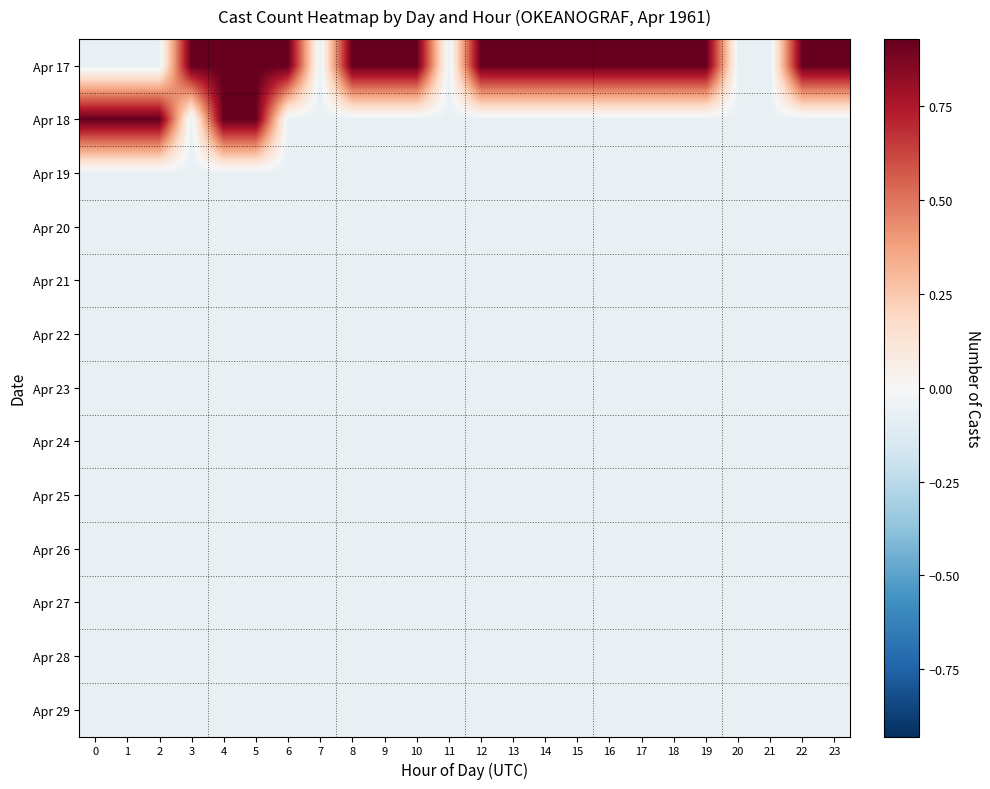

Reading left to right, list all the values displayed in this chart.

Apr 17: 0=-0.1	1=-0.1	2=-0.1	3=0.9	4=0.9	5=0.9	6=0.9	7=-0.1	8=0.9	9=0.9	10=0.9	11=-0.1	12=0.9	13=0.9	14=0.9	15=0.9	16=0.9	17=0.9	18=0.9	19=0.9	20=-0.1	21=-0.1	22=0.9	23=0.9
Apr 18: 0=0.9	1=0.9	2=0.9	3=-0.1	4=0.9	5=0.9	6=-0.1	7=-0.1	8=-0.1	9=-0.1	10=-0.1	11=-0.1	12=-0.1	13=-0.1	14=-0.1	15=-0.1	16=-0.1	17=-0.1	18=-0.1	19=-0.1	20=-0.1	21=-0.1	22=-0.1	23=-0.1
Apr 19: 0=-0.1	1=-0.1	2=-0.1	3=-0.1	4=-0.1	5=-0.1	6=-0.1	7=-0.1	8=-0.1	9=-0.1	10=-0.1	11=-0.1	12=-0.1	13=-0.1	14=-0.1	15=-0.1	16=-0.1	17=-0.1	18=-0.1	19=-0.1	20=-0.1	21=-0.1	22=-0.1	23=-0.1
Apr 20: 0=-0.1	1=-0.1	2=-0.1	3=-0.1	4=-0.1	5=-0.1	6=-0.1	7=-0.1	8=-0.1	9=-0.1	10=-0.1	11=-0.1	12=-0.1	13=-0.1	14=-0.1	15=-0.1	16=-0.1	17=-0.1	18=-0.1	19=-0.1	20=-0.1	21=-0.1	22=-0.1	23=-0.1
Apr 21: 0=-0.1	1=-0.1	2=-0.1	3=-0.1	4=-0.1	5=-0.1	6=-0.1	7=-0.1	8=-0.1	9=-0.1	10=-0.1	11=-0.1	12=-0.1	13=-0.1	14=-0.1	15=-0.1	16=-0.1	17=-0.1	18=-0.1	19=-0.1	20=-0.1	21=-0.1	22=-0.1	23=-0.1
Apr 22: 0=-0.1	1=-0.1	2=-0.1	3=-0.1	4=-0.1	5=-0.1	6=-0.1	7=-0.1	8=-0.1	9=-0.1	10=-0.1	11=-0.1	12=-0.1	13=-0.1	14=-0.1	15=-0.1	16=-0.1	17=-0.1	18=-0.1	19=-0.1	20=-0.1	21=-0.1	22=-0.1	23=-0.1
Apr 23: 0=-0.1	1=-0.1	2=-0.1	3=-0.1	4=-0.1	5=-0.1	6=-0.1	7=-0.1	8=-0.1	9=-0.1	10=-0.1	11=-0.1	12=-0.1	13=-0.1	14=-0.1	15=-0.1	16=-0.1	17=-0.1	18=-0.1	19=-0.1	20=-0.1	21=-0.1	22=-0.1	23=-0.1
Apr 24: 0=-0.1	1=-0.1	2=-0.1	3=-0.1	4=-0.1	5=-0.1	6=-0.1	7=-0.1	8=-0.1	9=-0.1	10=-0.1	11=-0.1	12=-0.1	13=-0.1	14=-0.1	15=-0.1	16=-0.1	17=-0.1	18=-0.1	19=-0.1	20=-0.1	21=-0.1	22=-0.1	23=-0.1
Apr 25: 0=-0.1	1=-0.1	2=-0.1	3=-0.1	4=-0.1	5=-0.1	6=-0.1	7=-0.1	8=-0.1	9=-0.1	10=-0.1	11=-0.1	12=-0.1	13=-0.1	14=-0.1	15=-0.1	16=-0.1	17=-0.1	18=-0.1	19=-0.1	20=-0.1	21=-0.1	22=-0.1	23=-0.1
Apr 26: 0=-0.1	1=-0.1	2=-0.1	3=-0.1	4=-0.1	5=-0.1	6=-0.1	7=-0.1	8=-0.1	9=-0.1	10=-0.1	11=-0.1	12=-0.1	13=-0.1	14=-0.1	15=-0.1	16=-0.1	17=-0.1	18=-0.1	19=-0.1	20=-0.1	21=-0.1	22=-0.1	23=-0.1
Apr 27: 0=-0.1	1=-0.1	2=-0.1	3=-0.1	4=-0.1	5=-0.1	6=-0.1	7=-0.1	8=-0.1	9=-0.1	10=-0.1	11=-0.1	12=-0.1	13=-0.1	14=-0.1	15=-0.1	16=-0.1	17=-0.1	18=-0.1	19=-0.1	20=-0.1	21=-0.1	22=-0.1	23=-0.1
Apr 28: 0=-0.1	1=-0.1	2=-0.1	3=-0.1	4=-0.1	5=-0.1	6=-0.1	7=-0.1	8=-0.1	9=-0.1	10=-0.1	11=-0.1	12=-0.1	13=-0.1	14=-0.1	15=-0.1	16=-0.1	17=-0.1	18=-0.1	19=-0.1	20=-0.1	21=-0.1	22=-0.1	23=-0.1
Apr 29: 0=-0.1	1=-0.1	2=-0.1	3=-0.1	4=-0.1	5=-0.1	6=-0.1	7=-0.1	8=-0.1	9=-0.1	10=-0.1	11=-0.1	12=-0.1	13=-0.1	14=-0.1	15=-0.1	16=-0.1	17=-0.1	18=-0.1	19=-0.1	20=-0.1	21=-0.1	22=-0.1	23=-0.1